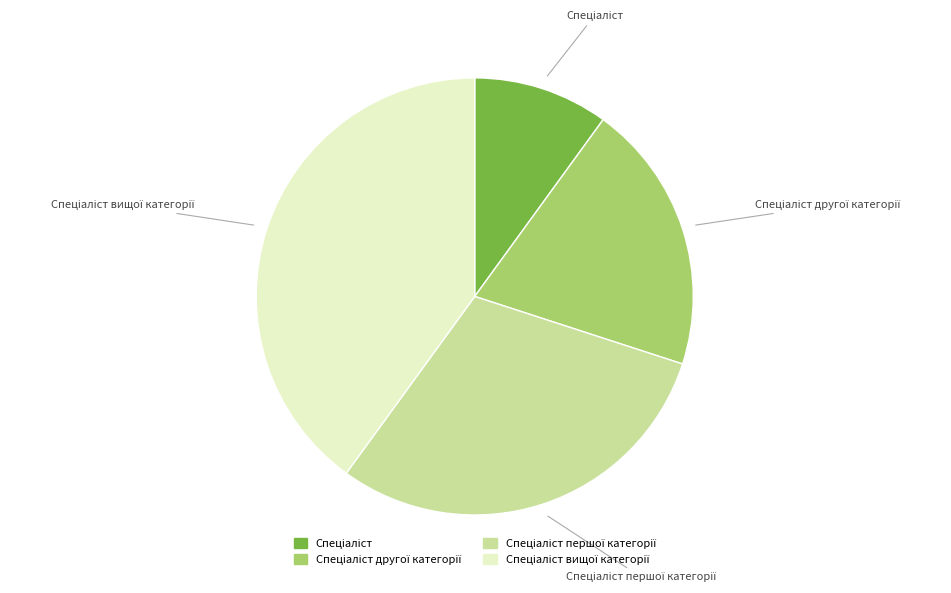

How many slices are in this pie chart?

4